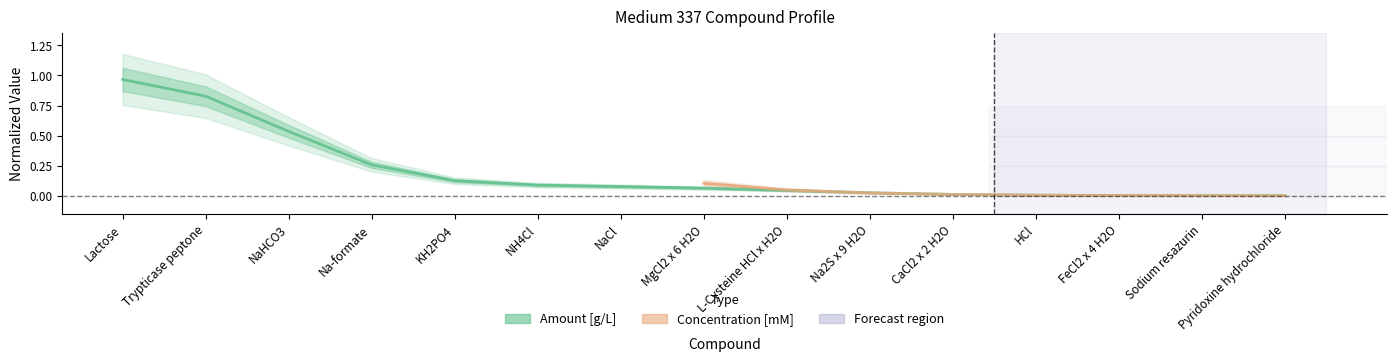

Reading right to left, transcribe all the data shown in this chart.

Pyridoxine hydrochloride=0.0	Sodium resazurin=0.0	FeCl2 x 4 H2O=0.0	HCl=0.0	CaCl2 x 2 H2O=0.0	Na2S x 9 H2O=0.0	L-Cysteine HCl x H2O=0.0	MgCl2 x 6 H2O=0.1	NaCl=0.1	NH4Cl=0.1	KH2PO4=0.1	Na-formate=0.3	NaHCO3=0.5	Trypticase peptone=0.8	Lactose=1.0